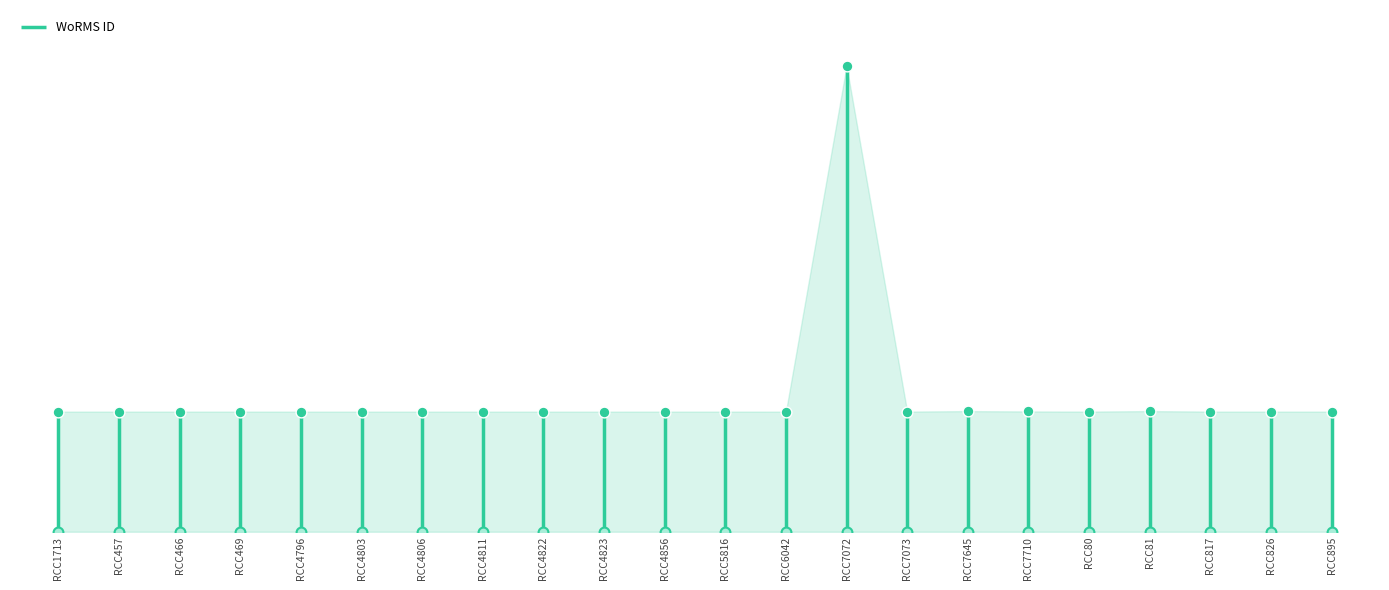

Which has a higher value, RCC6042 or RCC469?

RCC469